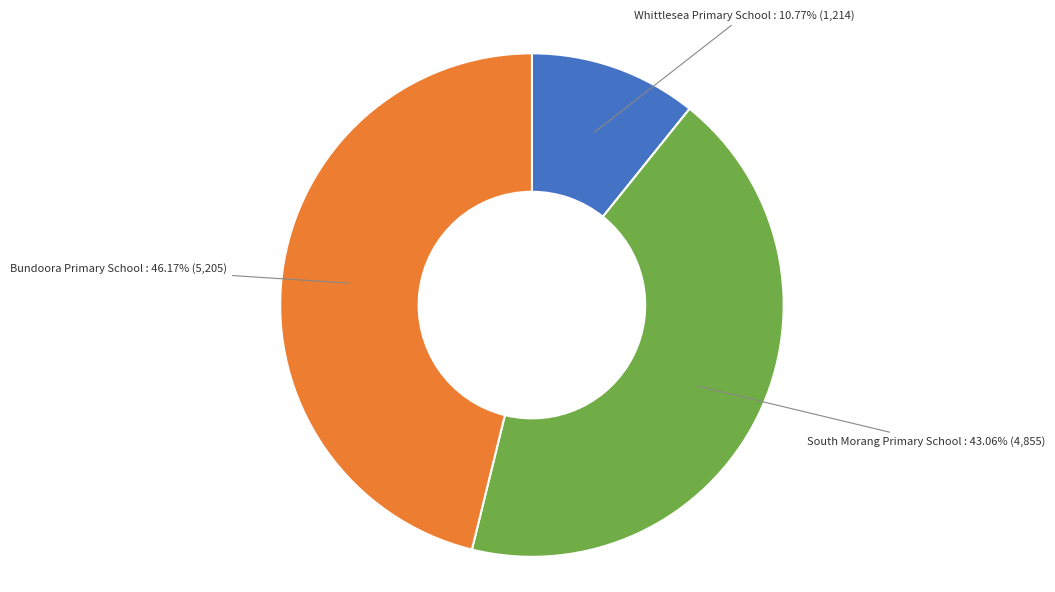

To the nearest percent, what is the difference between the largest and smallest slice percentages?

35%